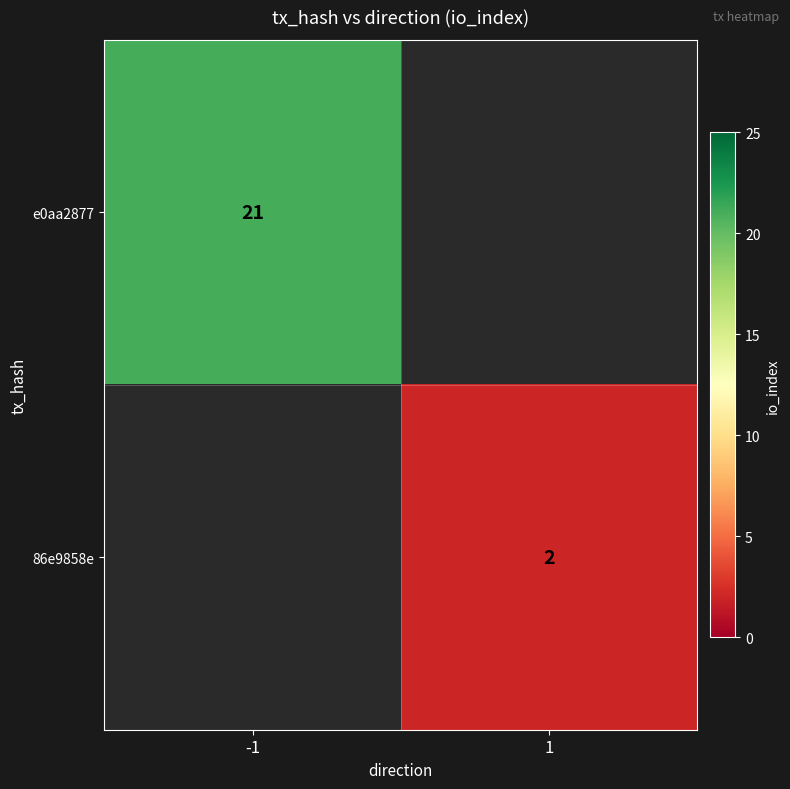

True or false: 86e9858e has a value of 3 at 1.

False